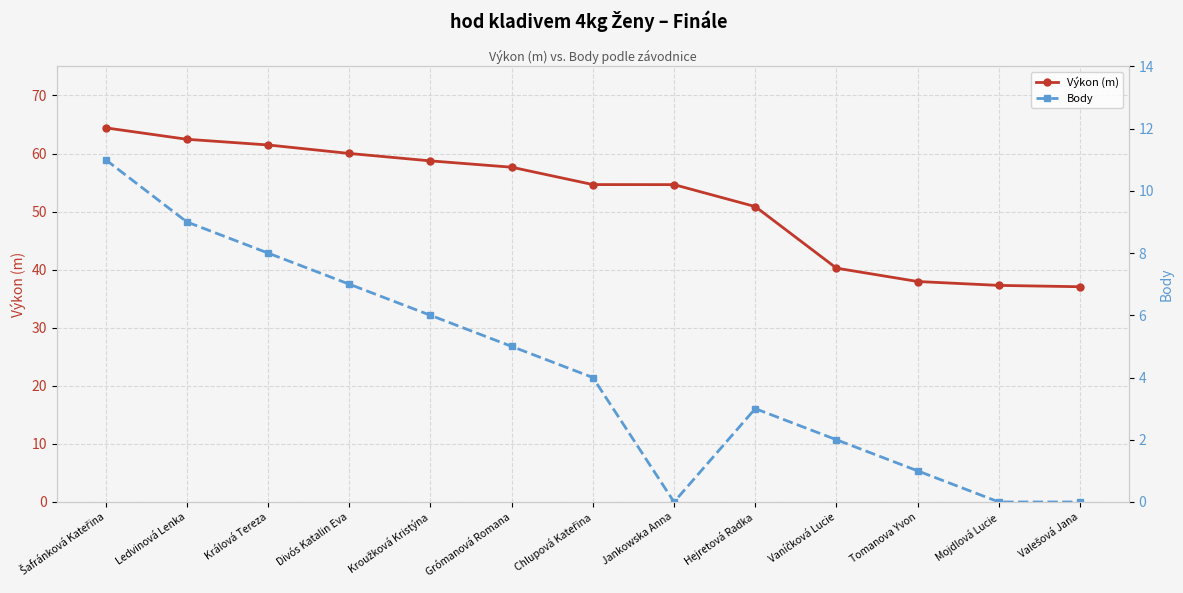

What are all the series names shown in the legend?

Výkon (m), Body